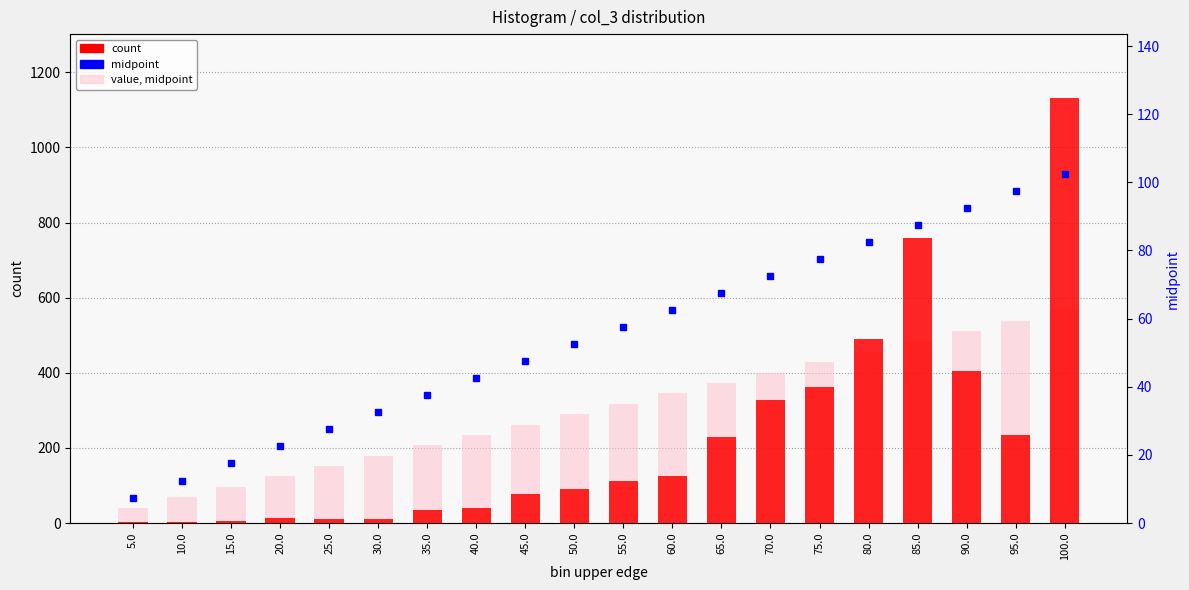

Which series changed the most between 10.0 and 15.0?

value, midpoint